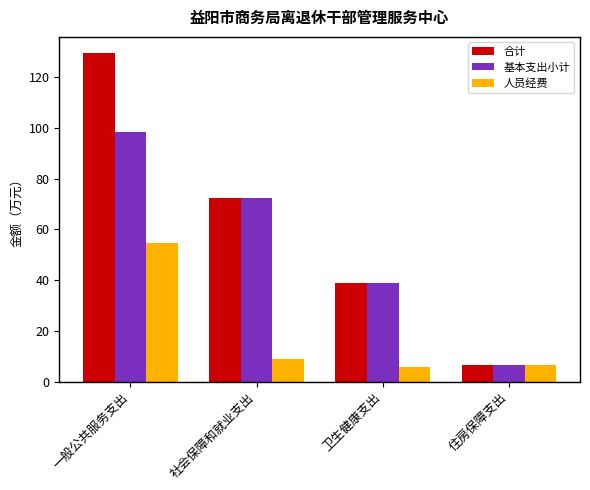

At how many categories does at least one series exceed 106?

1